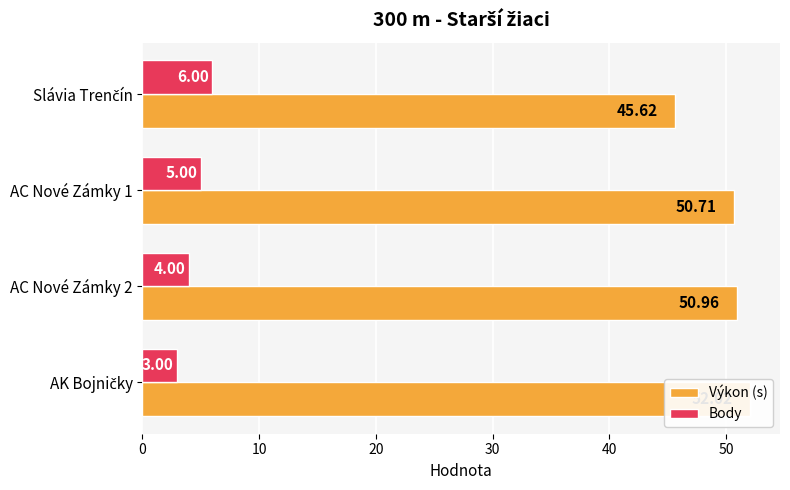

Are the bars grouped side by side (vs. stacked)?

Yes